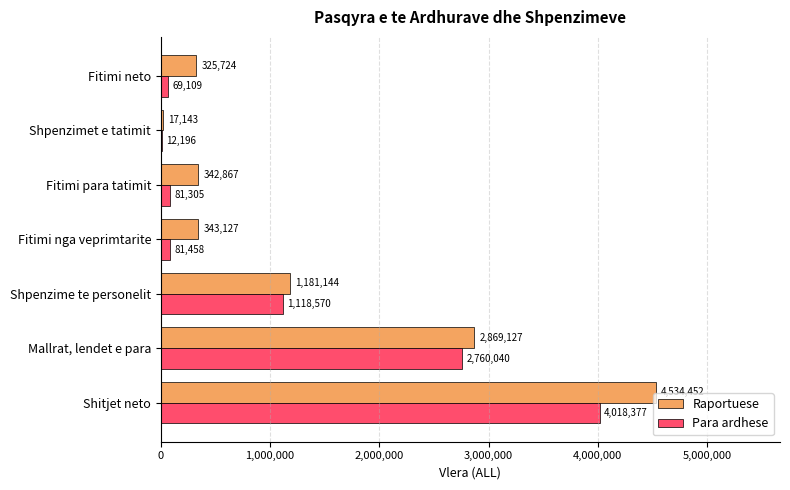

What is the approximate value of Para ardhese at Shitjet neto, to the nearest 50?

4018400